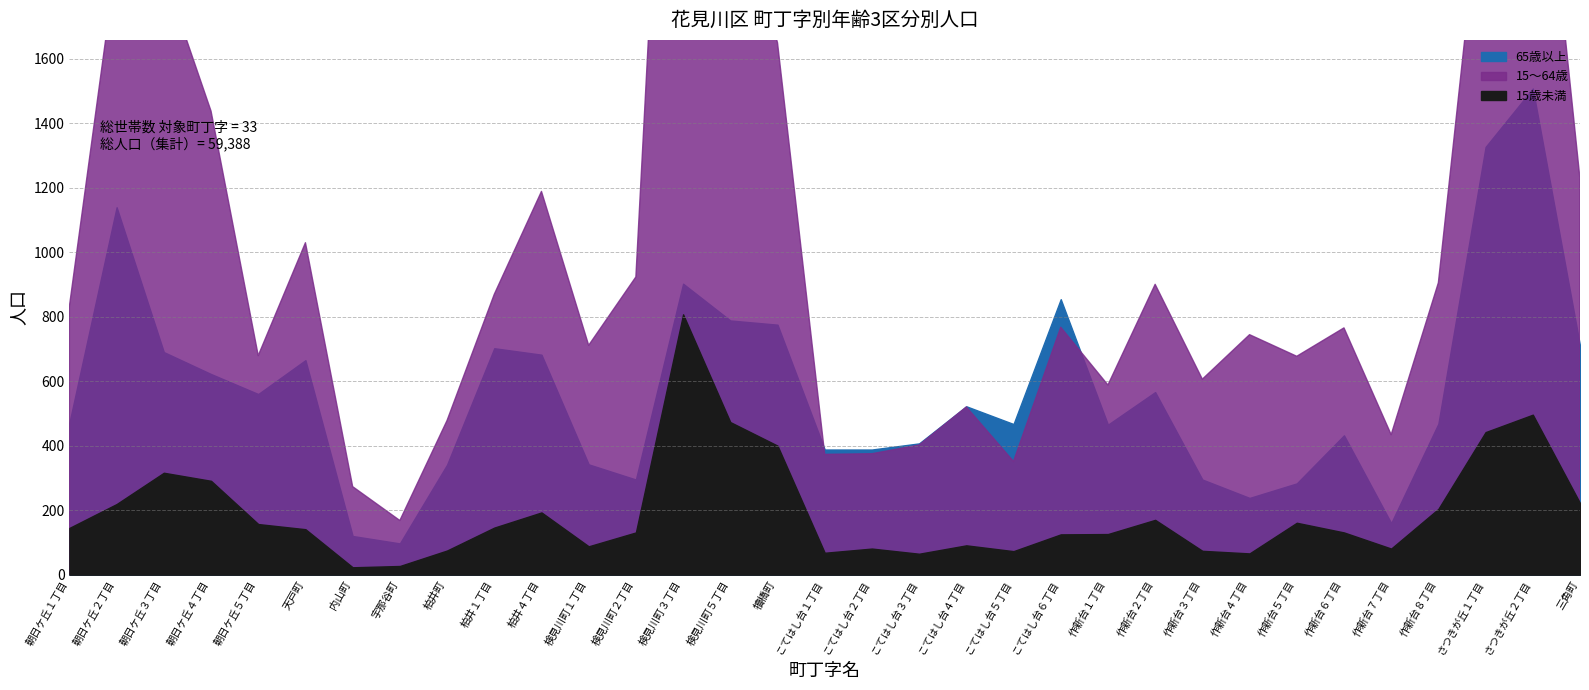

True or false: 15～64歳 has more than 1 interior local peaks.

True